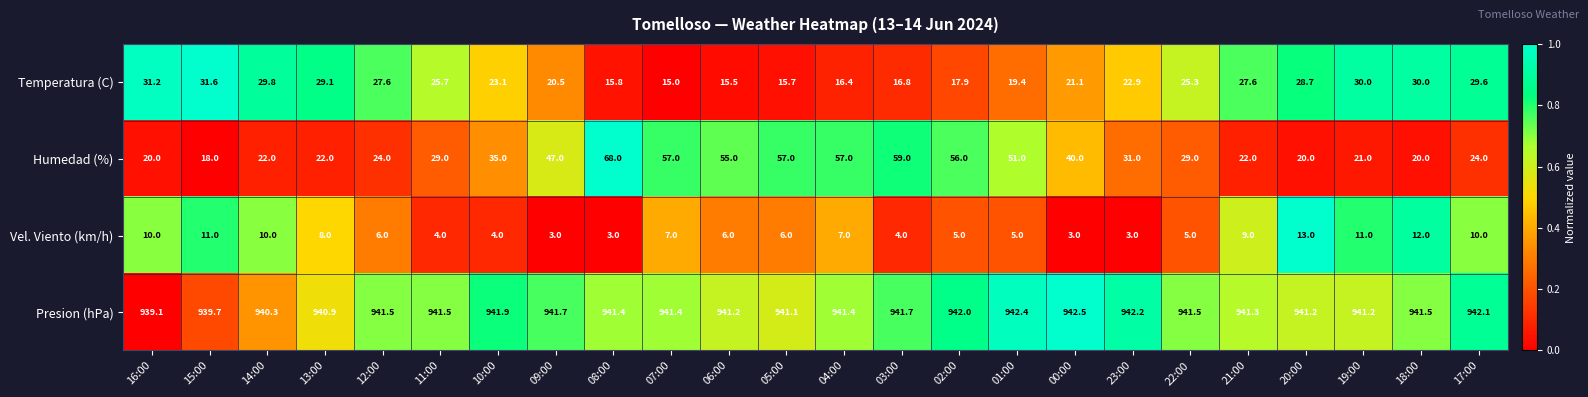

At 21:00, list the series in order from largest to smallest.

Presion (hPa), Temperatura (C), Humedad (%), Vel. Viento (km/h)